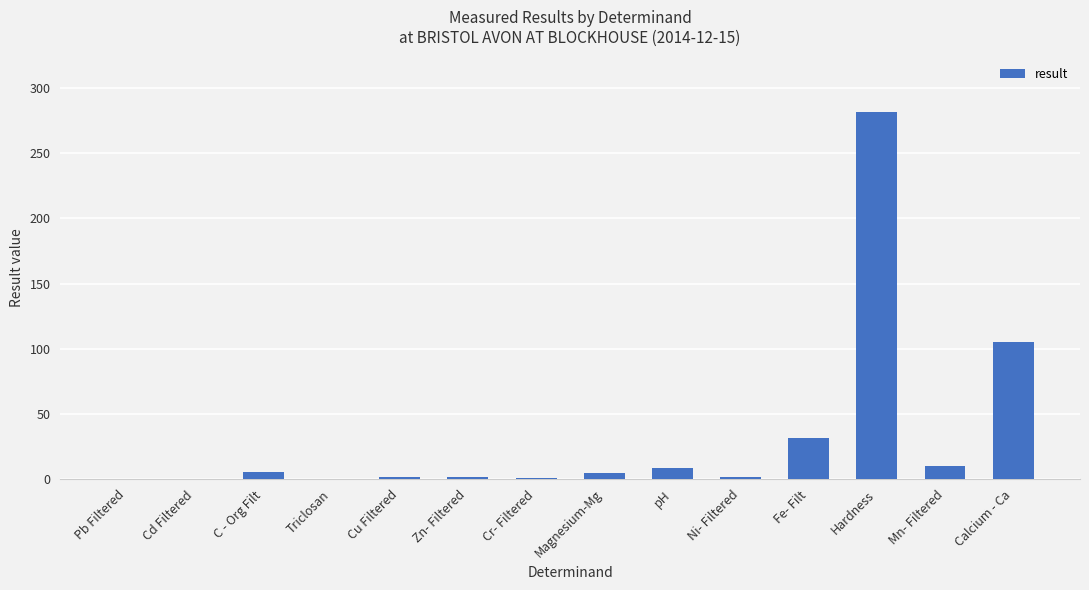

Is it true that the value at Zn- Filtered is 1.8?

True